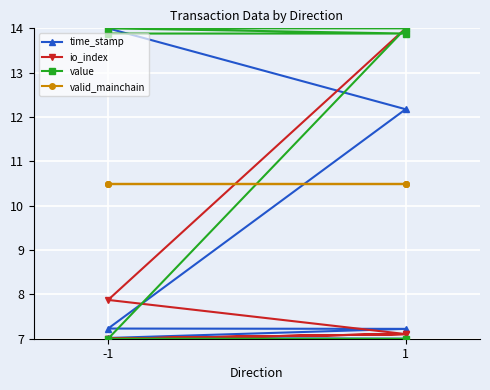

Is it true that value equals 4.8 at 1?

False